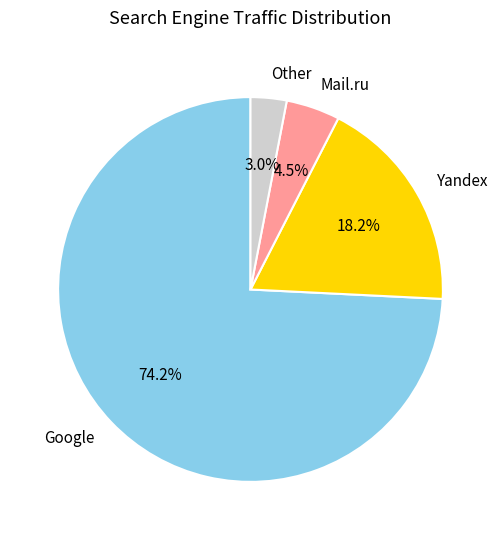

Rank the categories by value from lowest to highest.

Other, Mail.ru, Yandex, Google